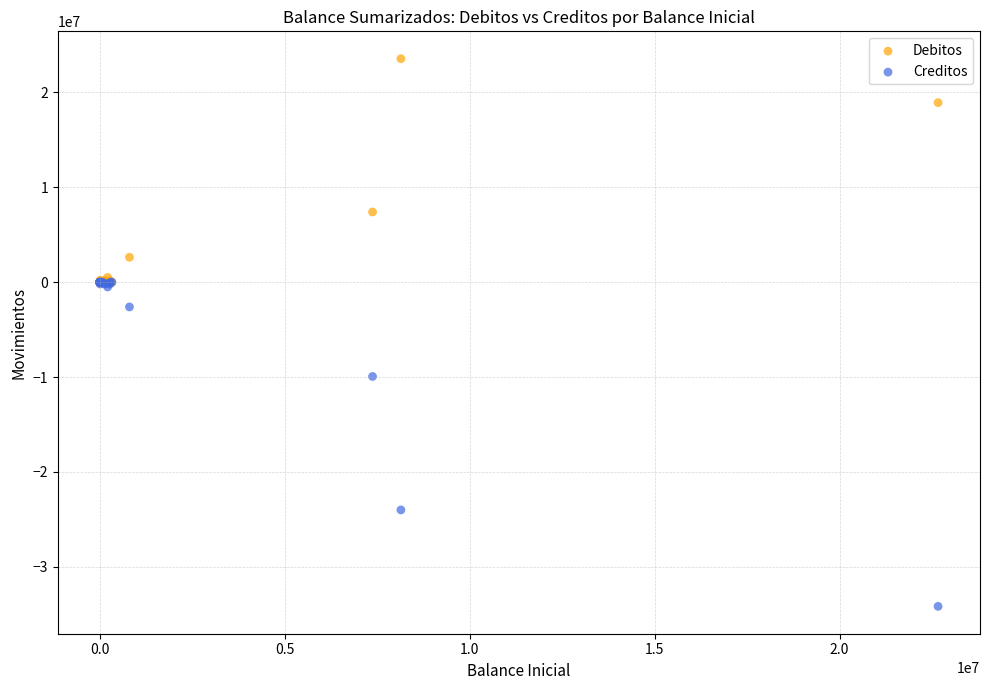

What are all the series names shown in the legend?

Debitos, Creditos